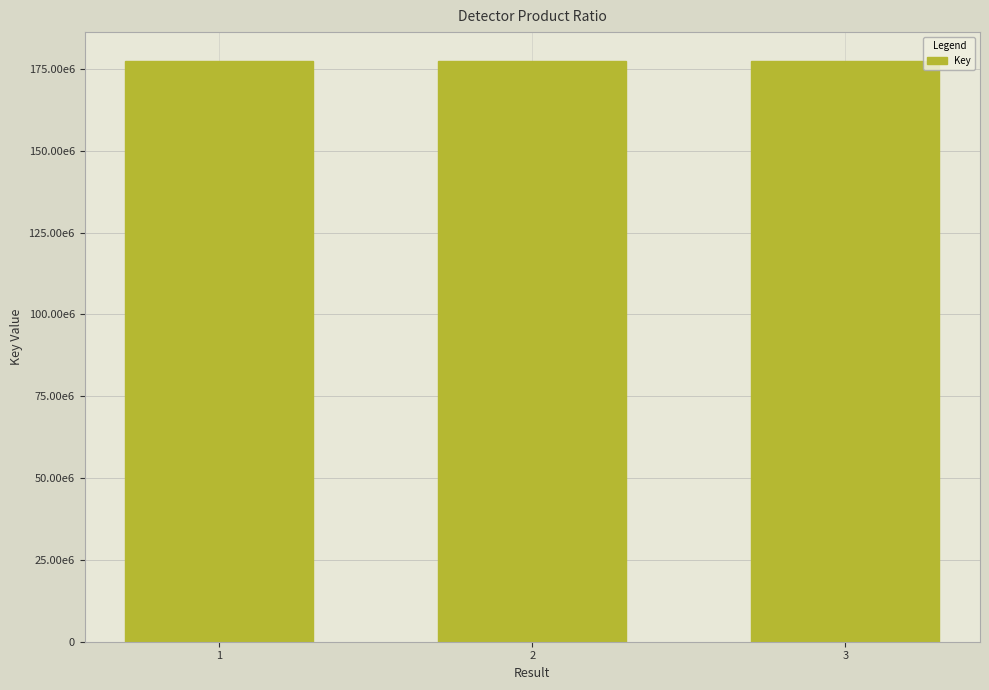

What is the value of the 3rd bar from the left?

177390746